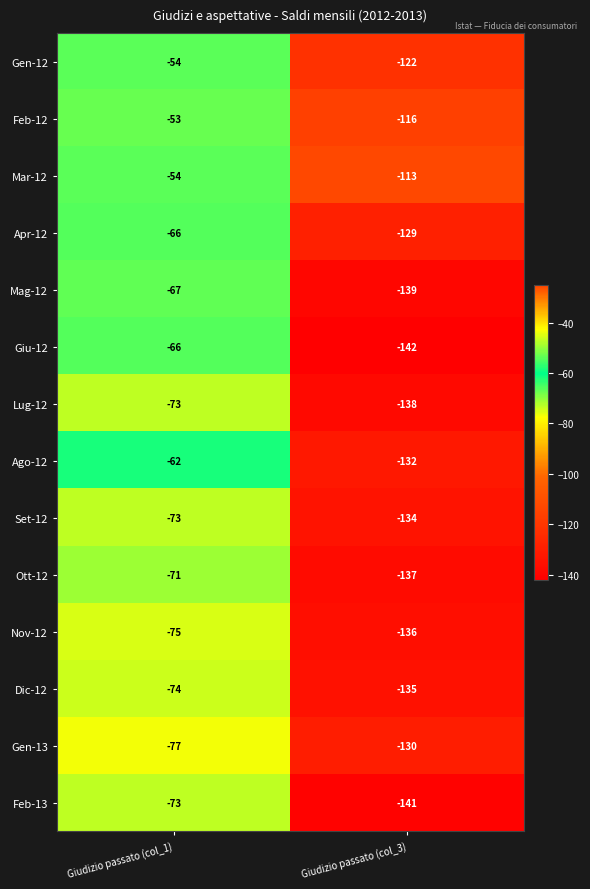

What is the approximate value of Ago-12 at Giudizio passato (col_3), to the nearest 5?

-130